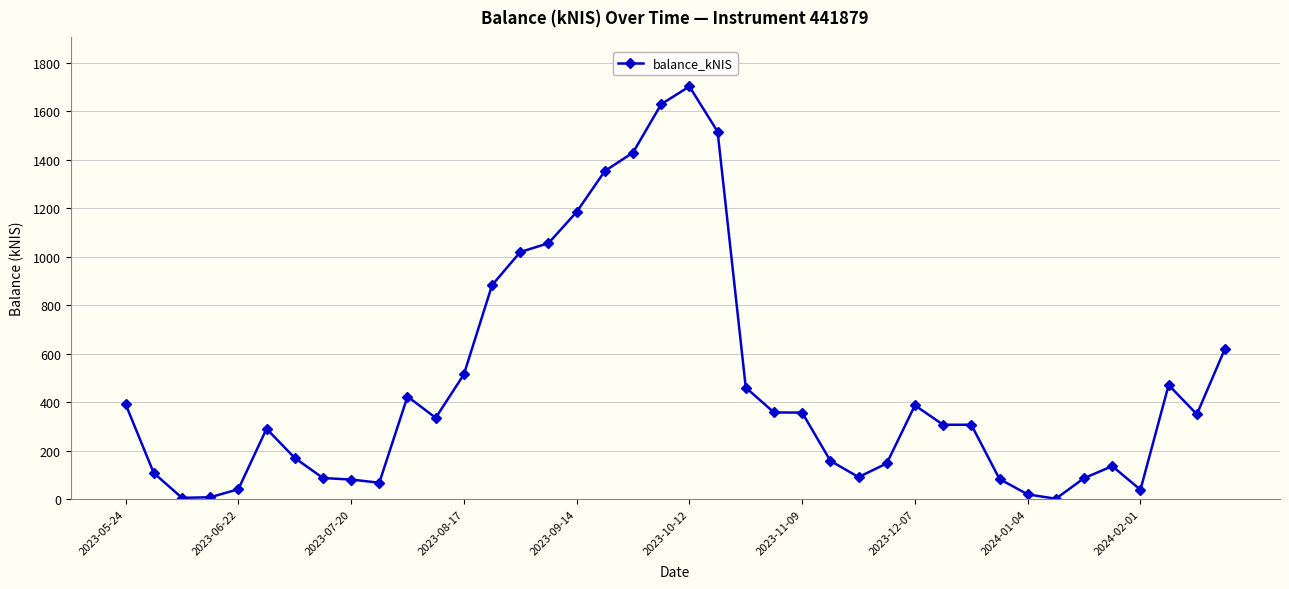

How many values exceed 335?

20